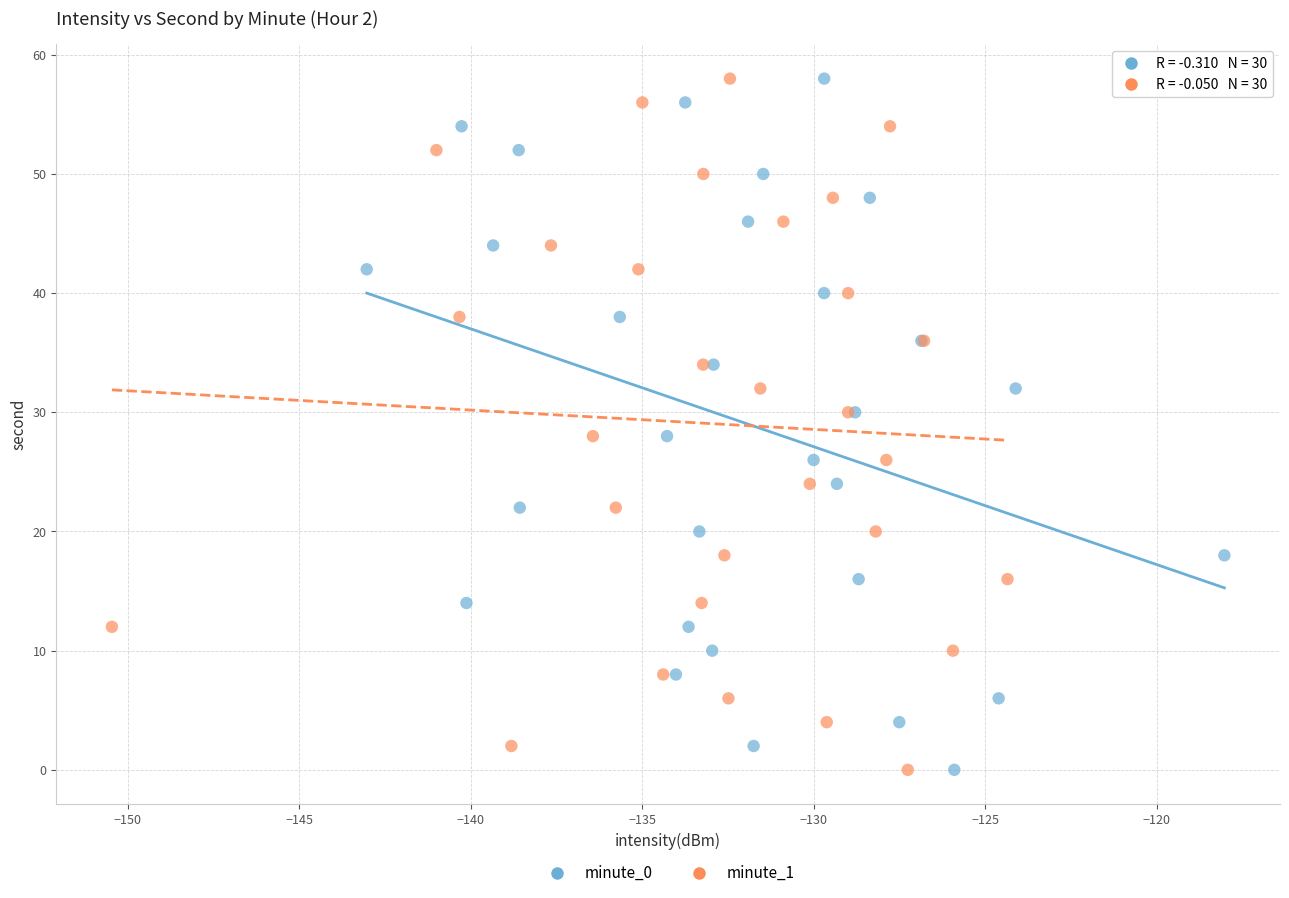

What are all the series names shown in the legend?

minute_0, minute_1